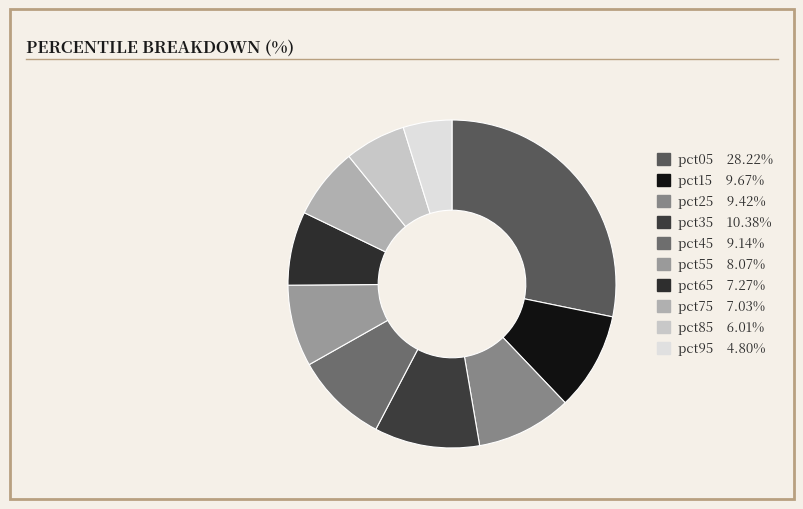

Rank the categories by value from lowest to highest.

pct95, pct85, pct75, pct65, pct55, pct45, pct25, pct15, pct35, pct05